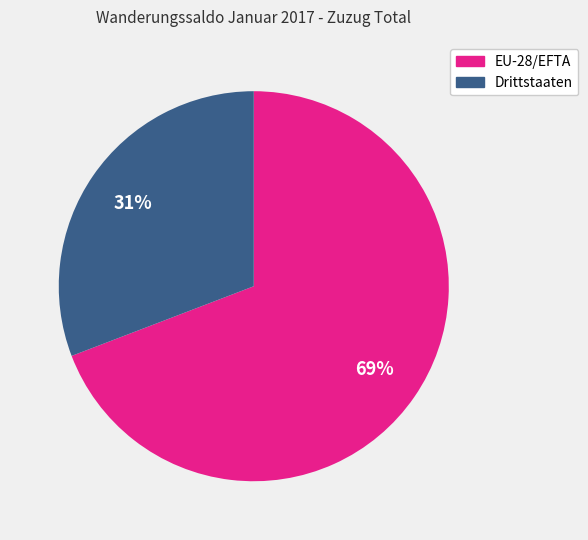

Which slice represents more than half of the pie?

EU-28/EFTA